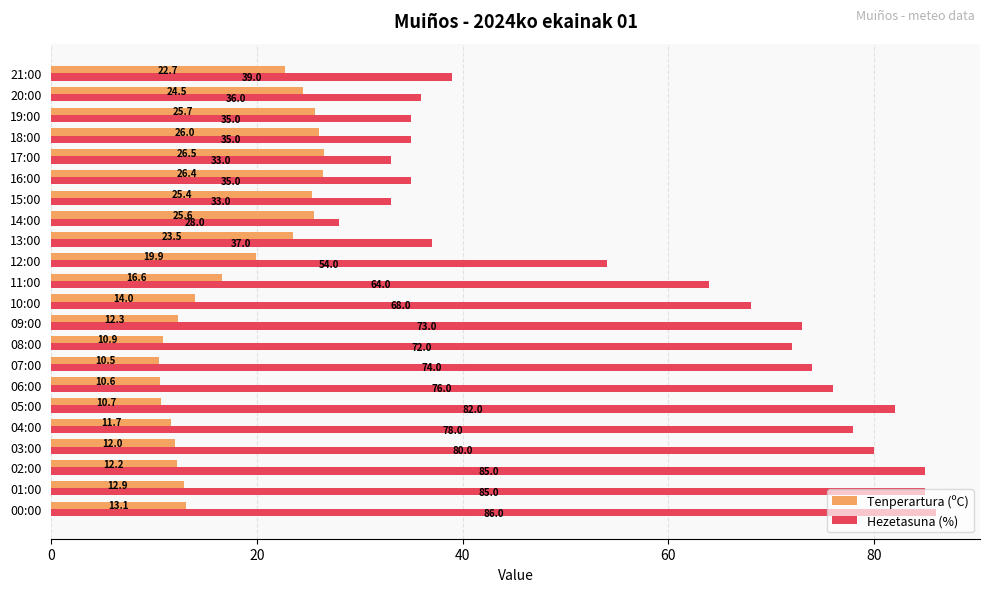

What is the sum of all Hezetasuna (%) values?

1288.0